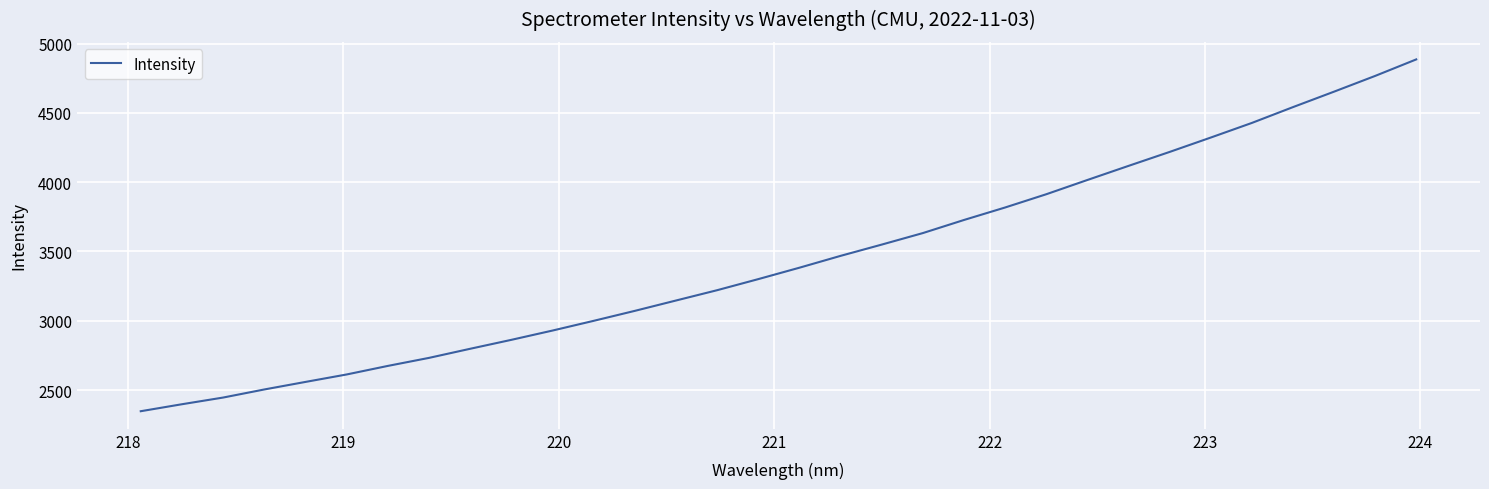

What is the maximum value shown in the chart?

4885.5